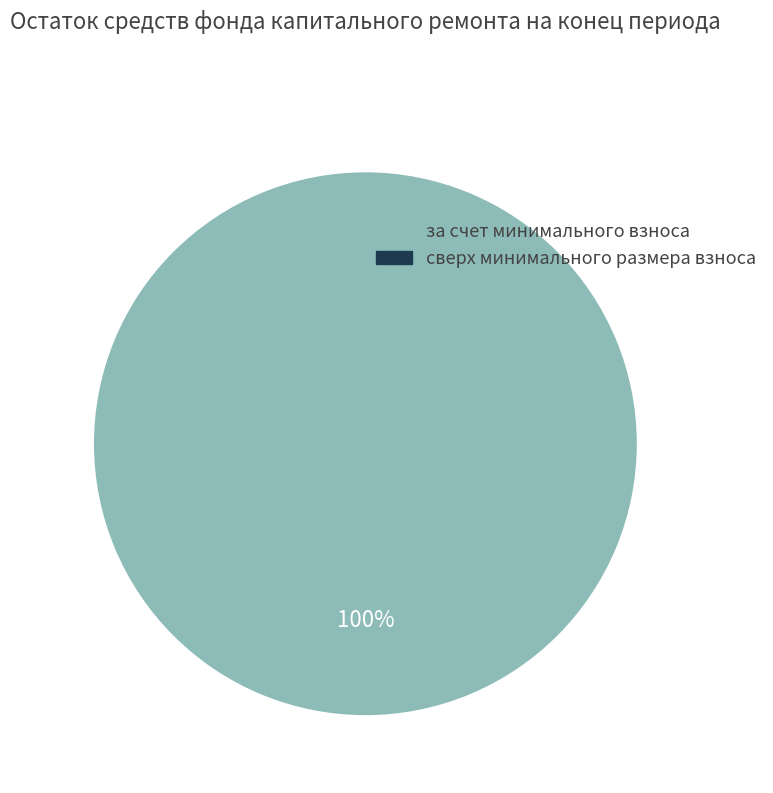

What percentage is the за счет минимального взноса slice, to the nearest percent?

100%